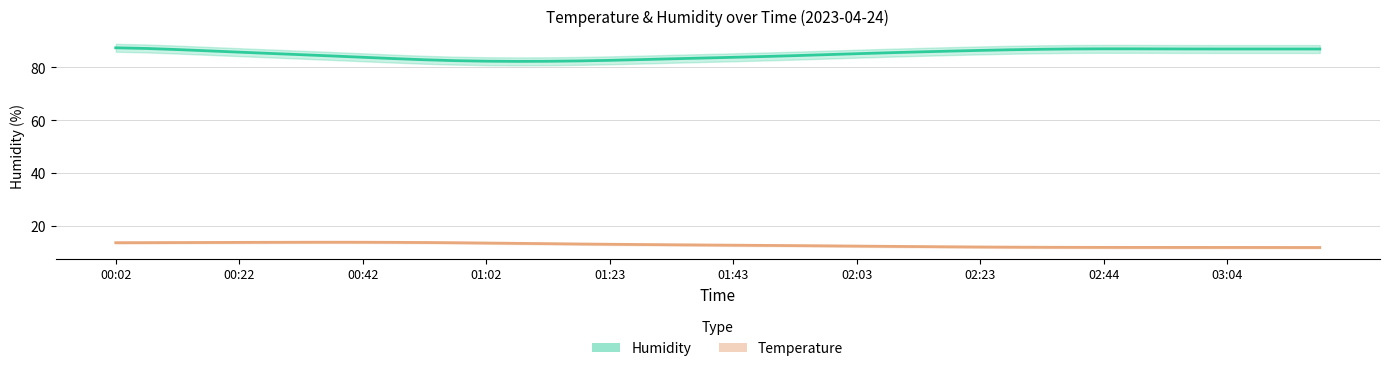

What are all the series names shown in the legend?

Humidity, Temperature